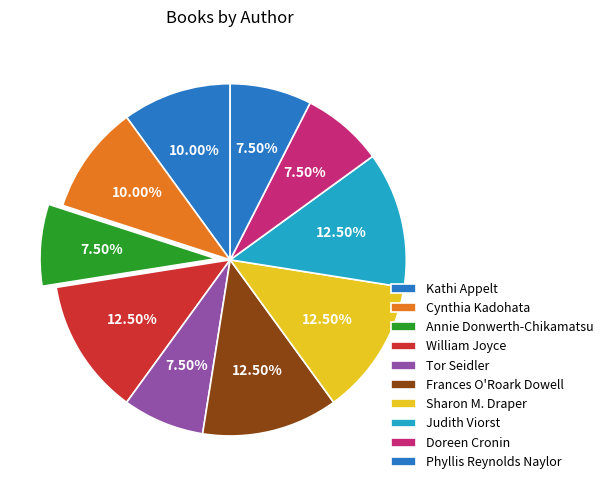

Which category has the biggest portion of the pie?

Sharon M. Draper